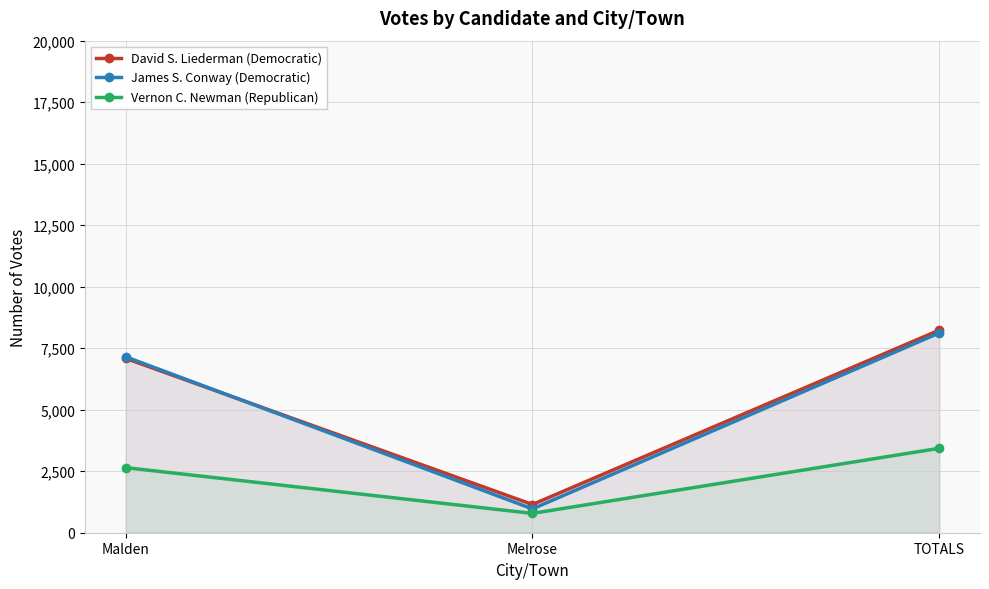

What is the difference between the maximum and minimum values in the David S. Liederman (Democratic) series?

7088